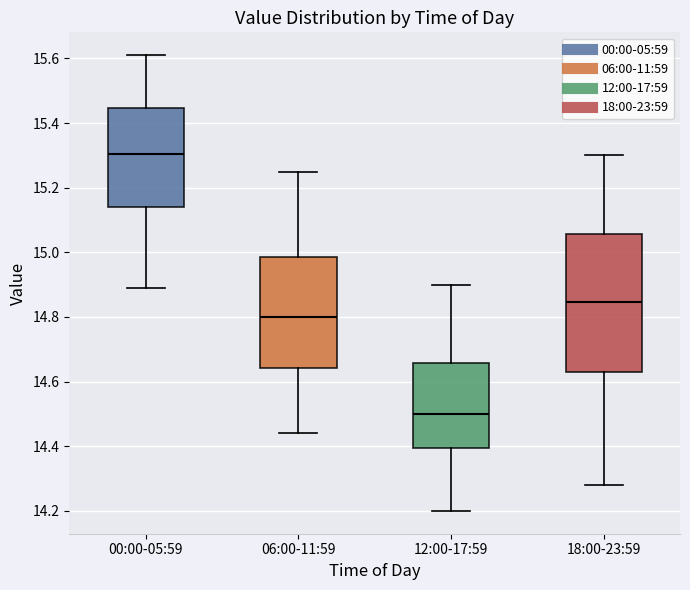

Reading left to right, transcribe this box plot: for each box, give where its median line is, the range the box spans, and where its two whiskers end, as read against the y-axis. The values are not printed on the chart, so give them approximately, as read against the axis.

00:00-05:59: median 15.30, box 15.14 to 15.44, whiskers 14.90 to 15.62
06:00-11:59: median 14.80, box 14.64 to 14.98, whiskers 14.44 to 15.26
12:00-17:59: median 14.50, box 14.40 to 14.66, whiskers 14.20 to 14.90
18:00-23:59: median 14.84, box 14.64 to 15.06, whiskers 14.28 to 15.30